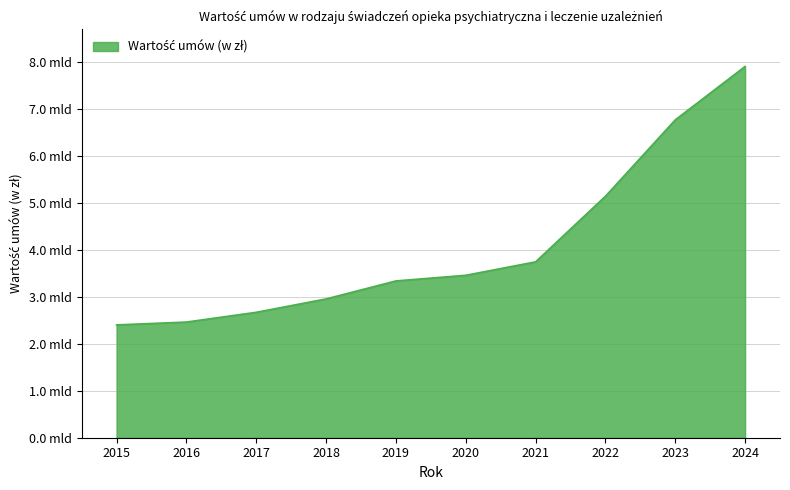

Does the chart display data point markers on the line(s)?

No